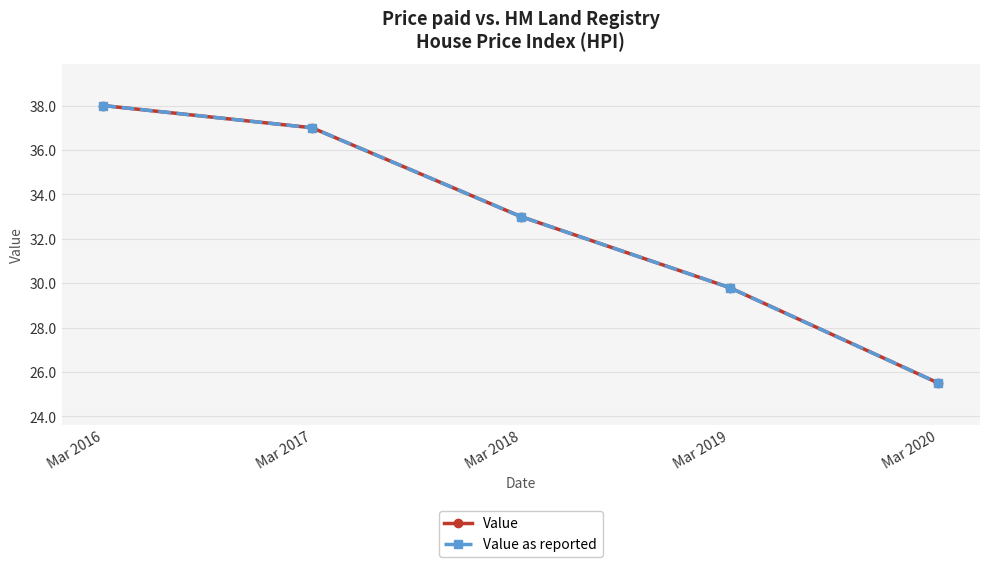

The value of Value at Mar 2018 is 18.4. True or false?

False